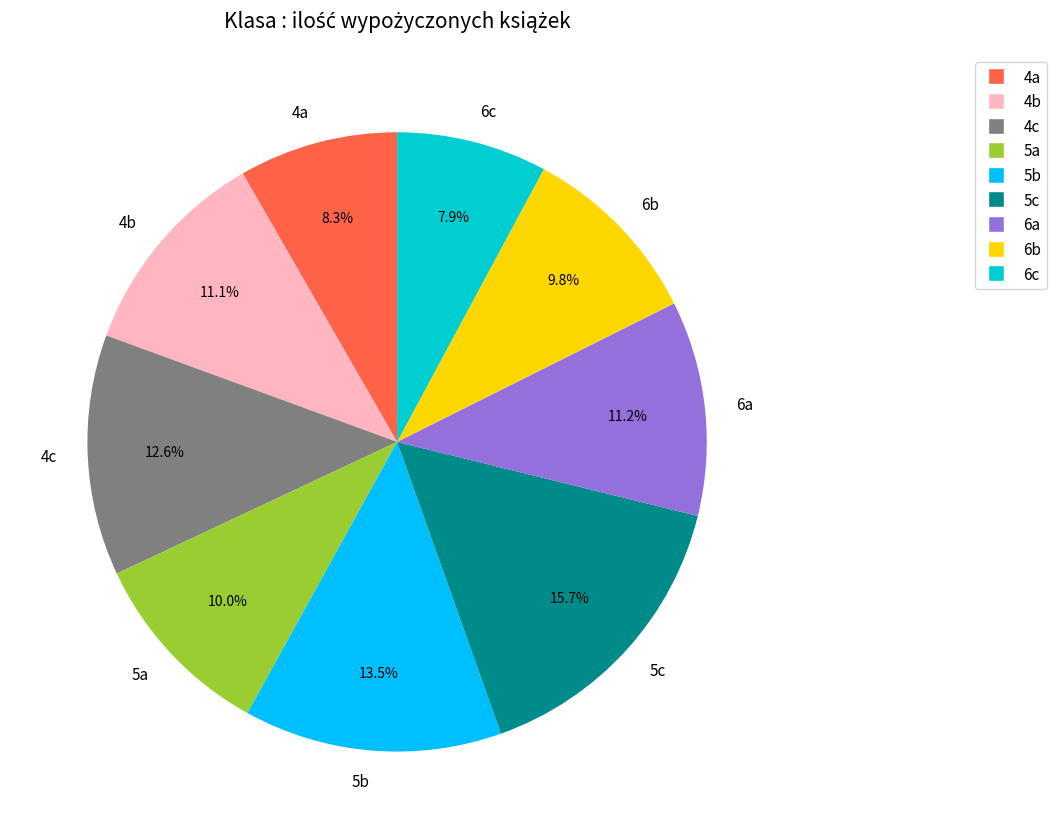

What is the largest slice in the pie chart?

5c